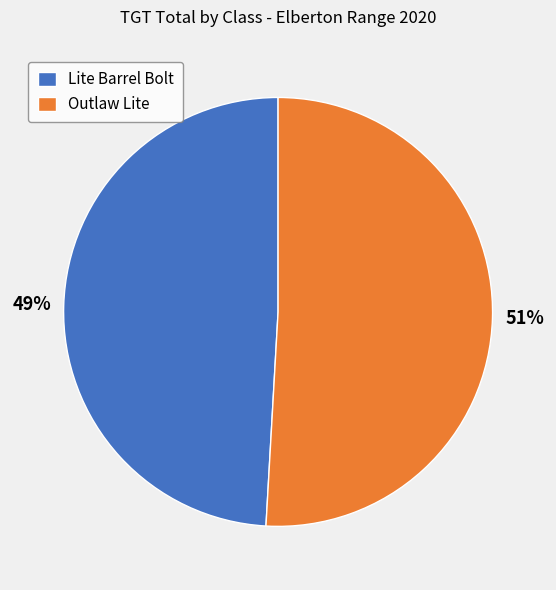

What is the largest slice in the pie chart?

Outlaw Lite